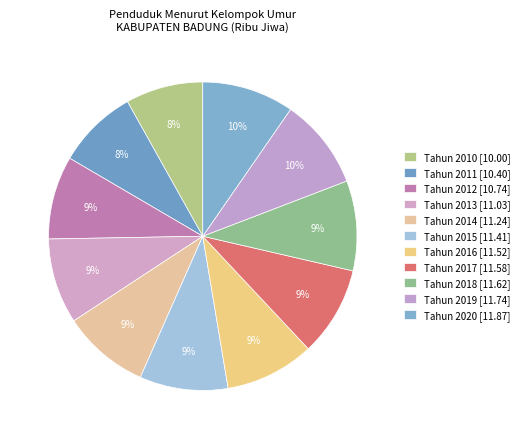

Is Tahun 2010 the majority of the pie?

No